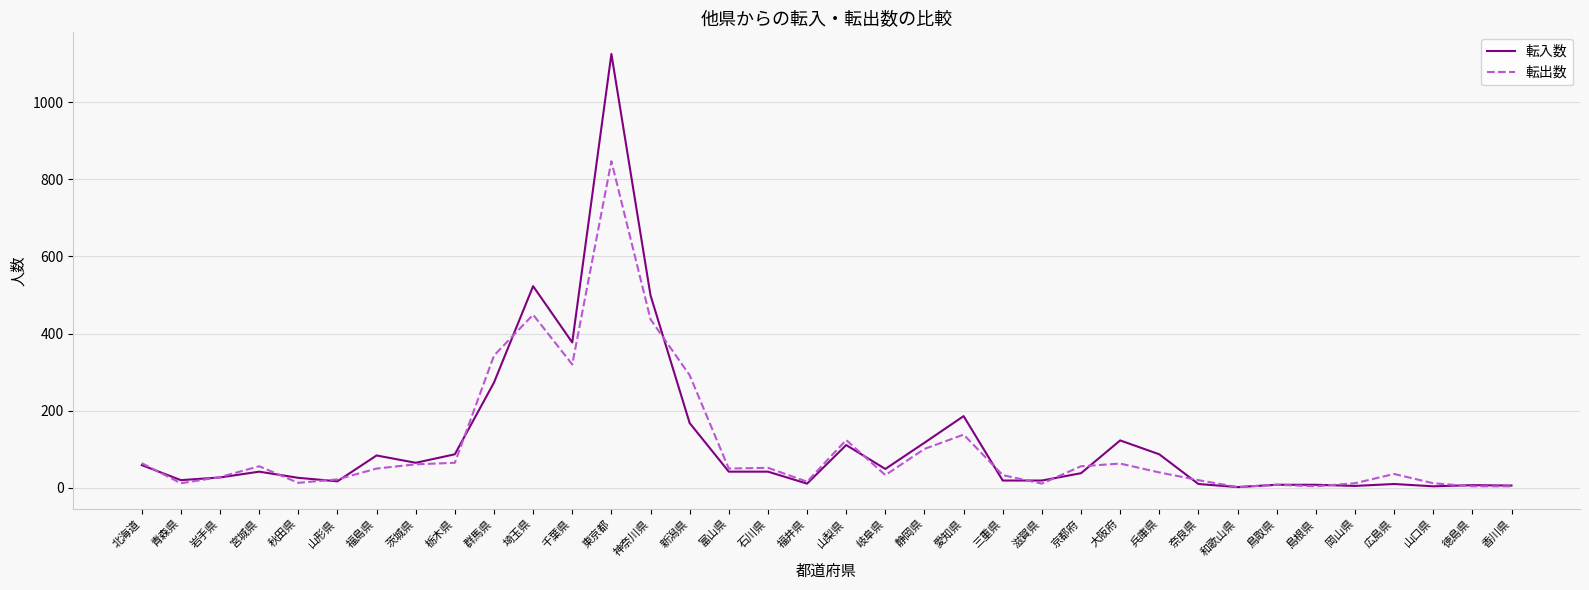

What is the highest value of the 転出数 series?

847